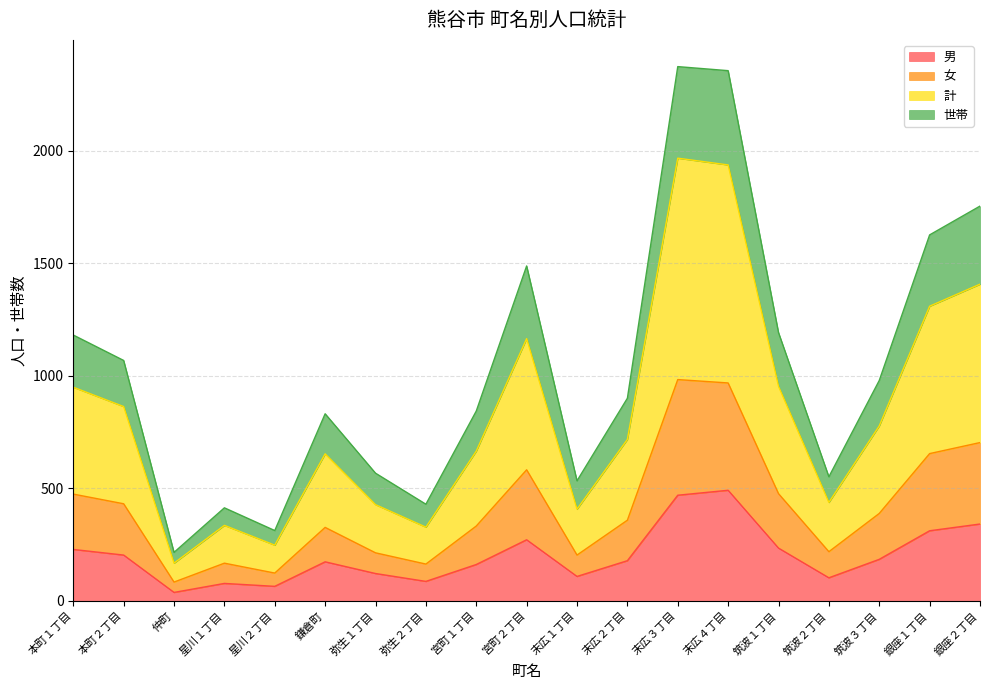

List the series in order of their overall mean, lowest first.

男, 女, 計, 世帯